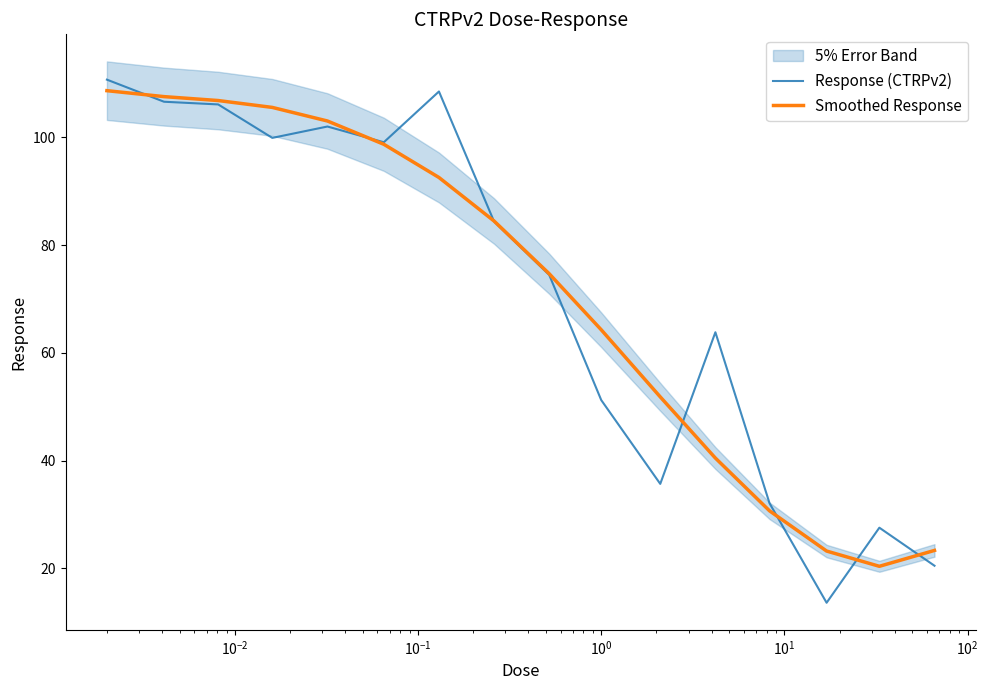

List the series in order of their overall mean, lowest first.

Smoothed Response, Response (CTRPv2)